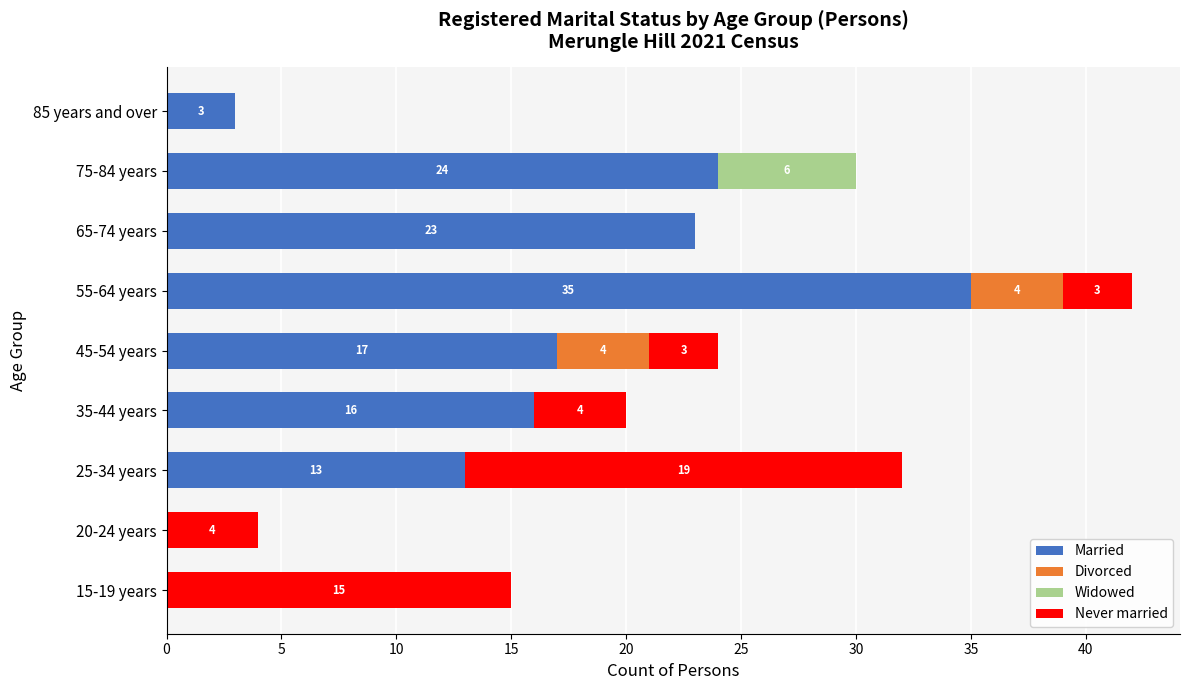

What is the maximum value for Married?

35